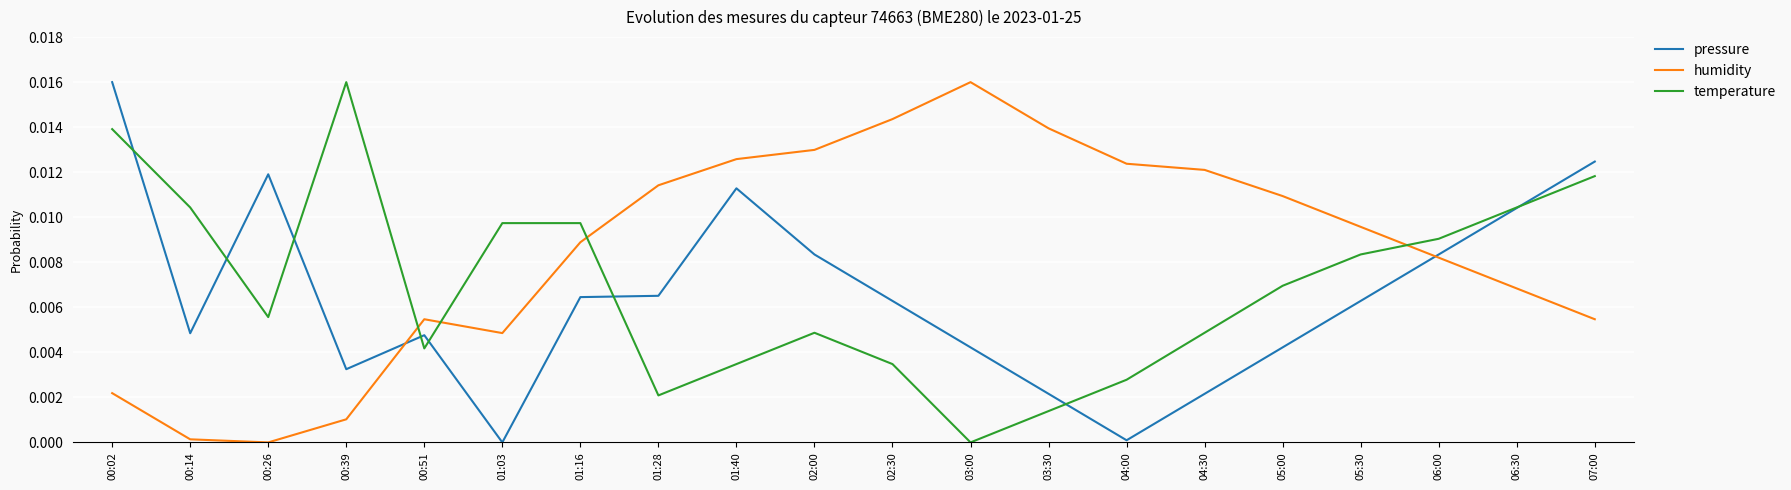

How many times do temperature and humidity cross each other?

4